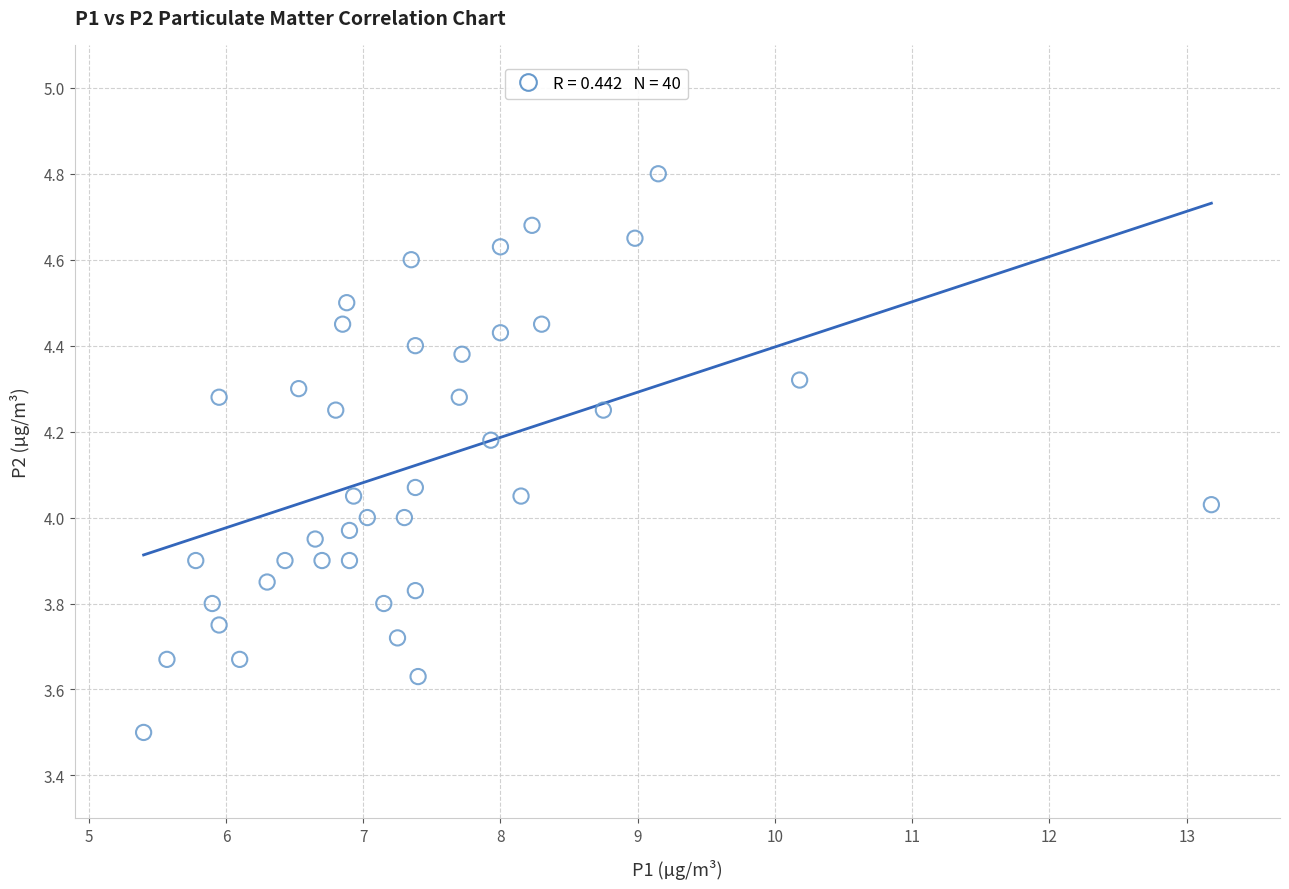

What is the range of X values (max minus min)?

7.8